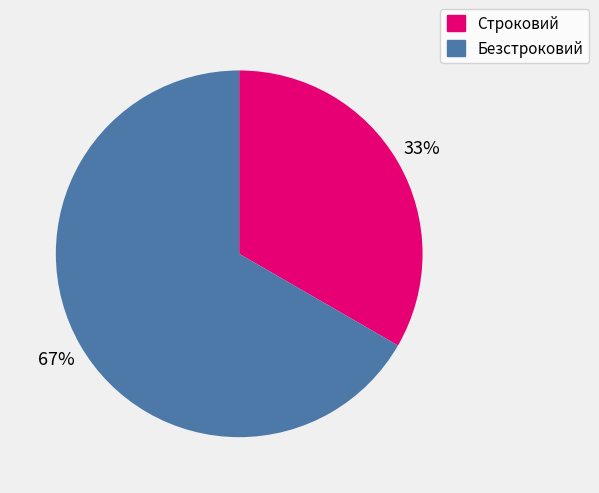

Count the number of slices in the pie.

2